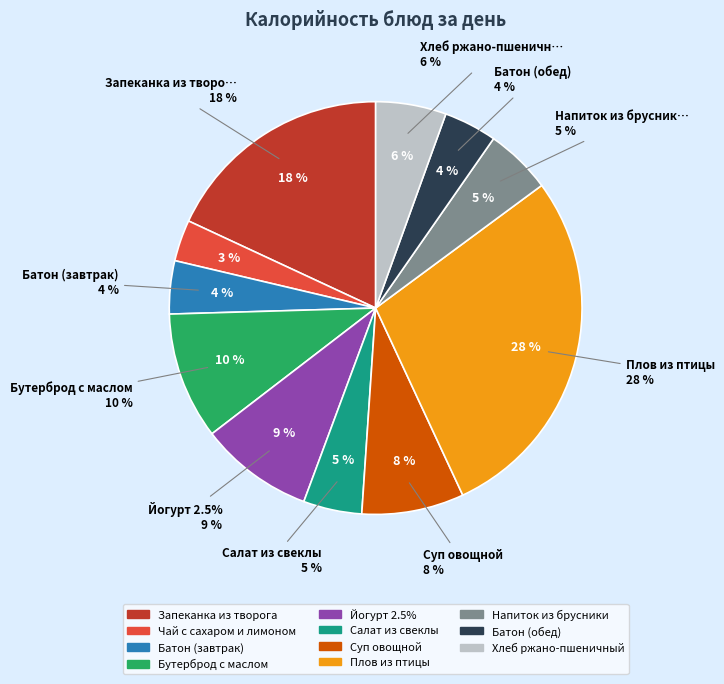

Count the number of slices in the pie.

11